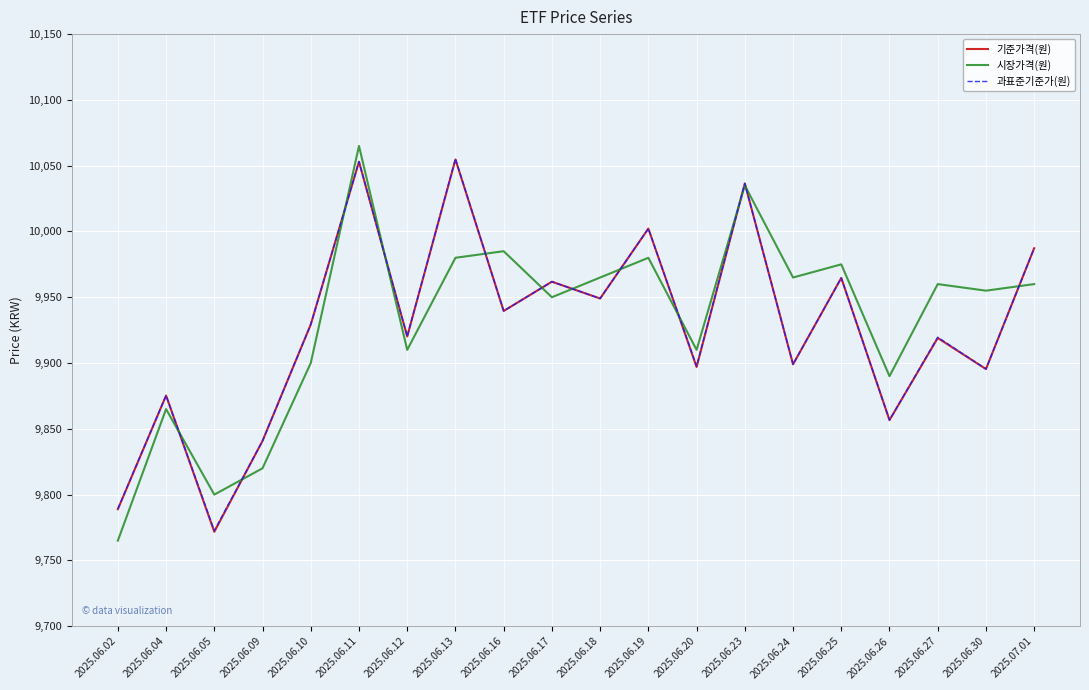

Which series has the widest spread of values?

시장가격(원)